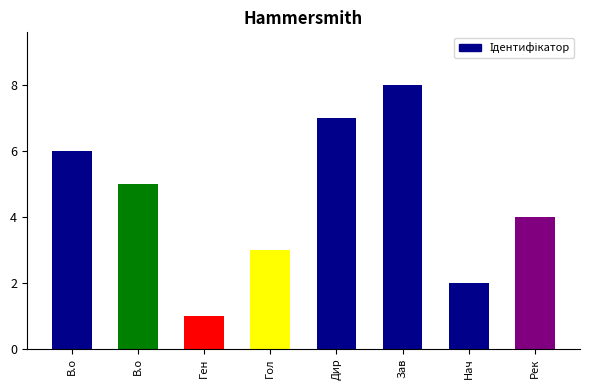

How many data points does each series have?

8